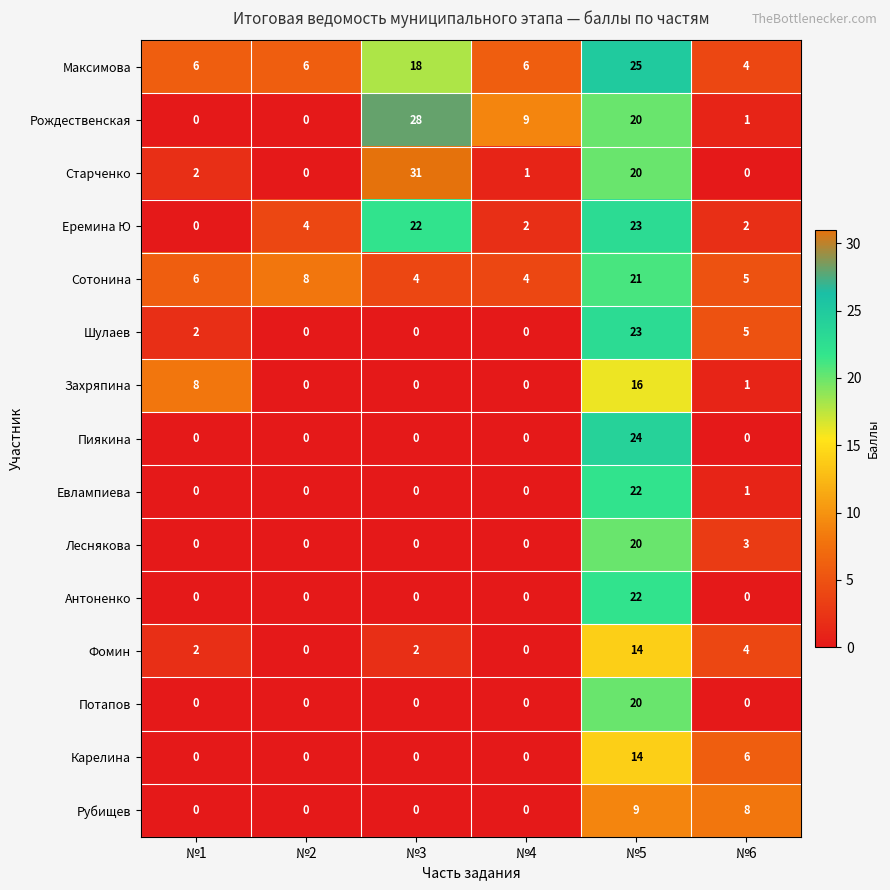

What is the spread (max minus min) of values at №2?

8